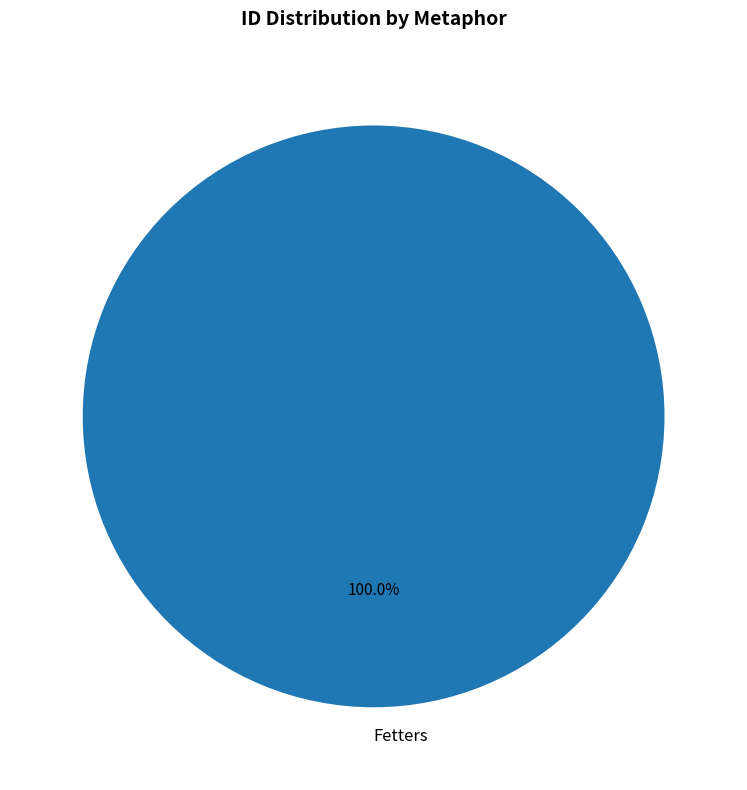

Rank the categories by value from highest to lowest.

Fetters